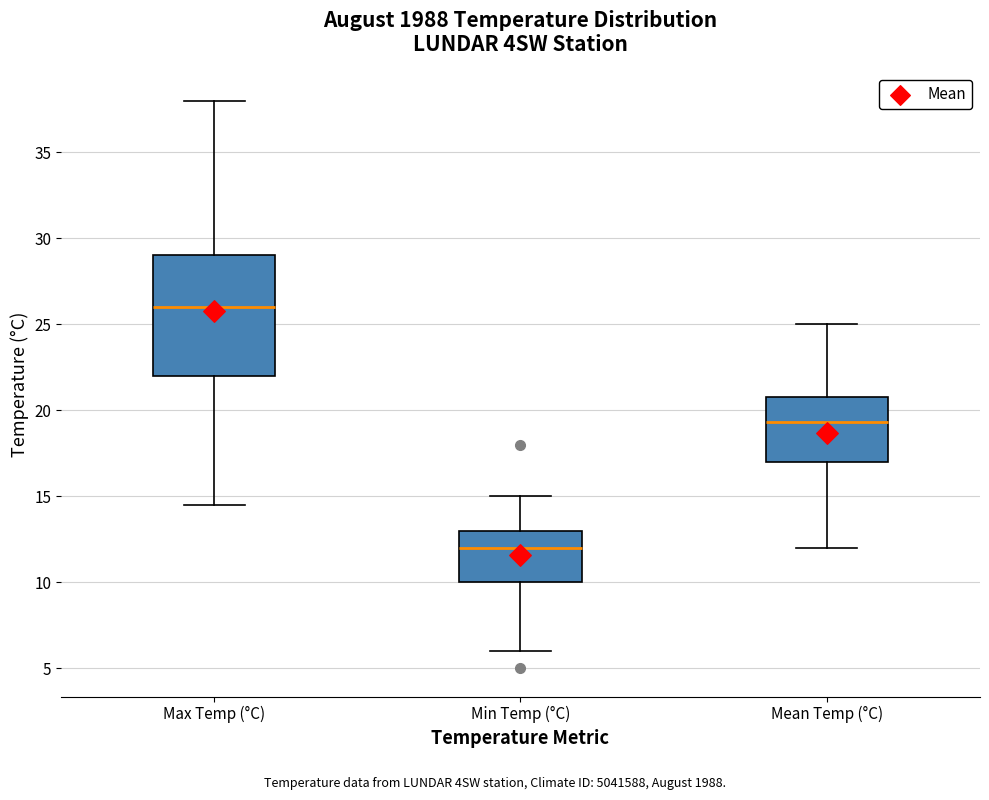

Reading left to right, read every box against the y-axis: the position of its median line, the range the box covers, and the ends of its whiskers. The values are not printed on the chart, so give them approximately, as read against the axis.

Max Temp (°C): median 26.0, box 22.0 to 29.0, whiskers 14.5 to 38.0
Min Temp (°C): median 12.0, box 10.0 to 13.0, whiskers 6.0 to 15.0
Mean Temp (°C): median 19.5, box 17.0 to 21.0, whiskers 12.0 to 25.0